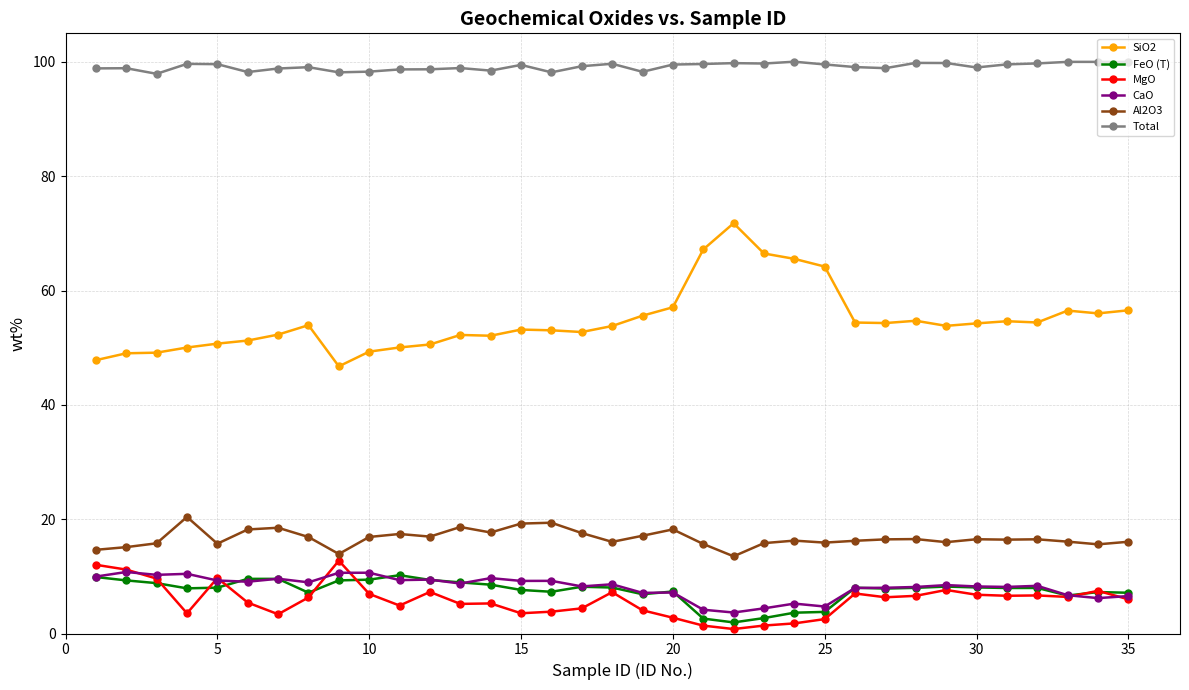

What is the maximum value shown in the chart?

100.0